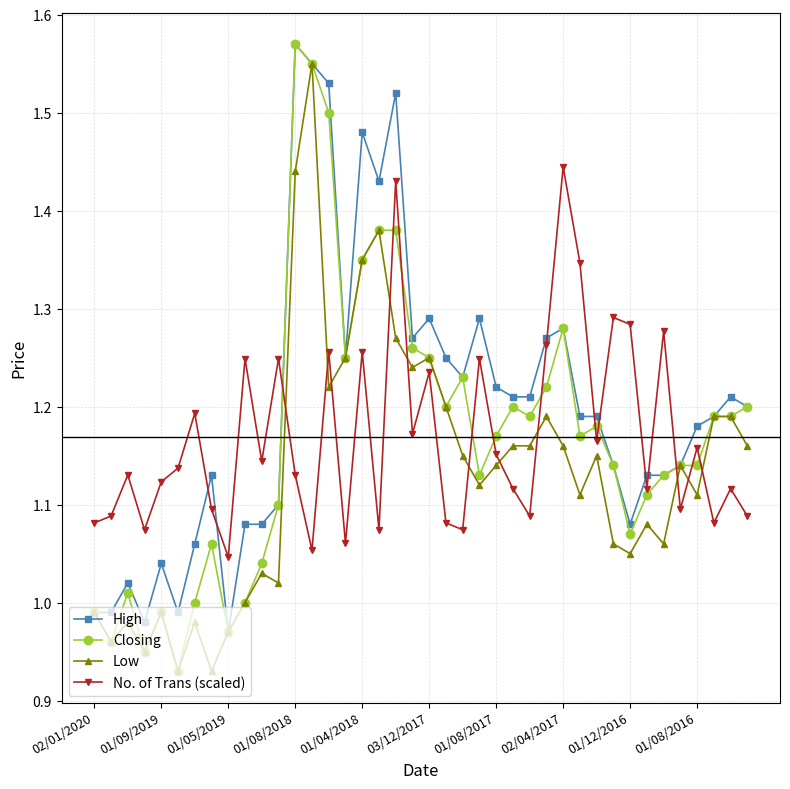

True or false: Low and No. of Trans (scaled) intersect in this chart.

True